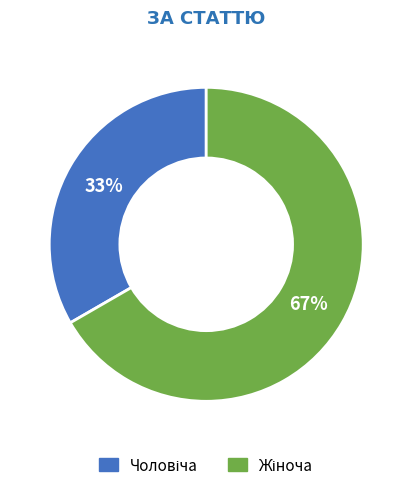

To the nearest percent, what is the average slice percentage?

50%